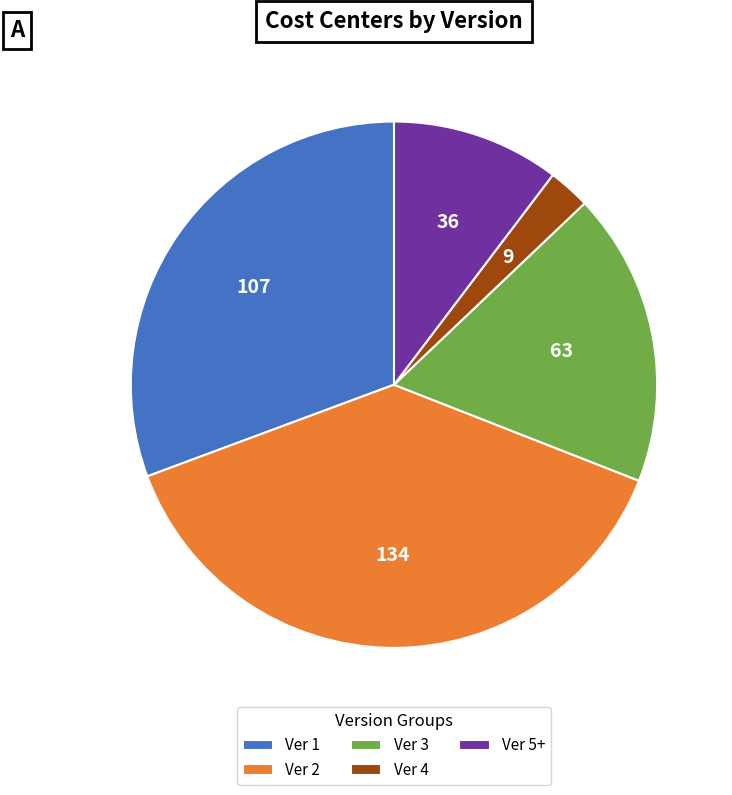

Do Ver 5+ and Ver 3 together represent more than half of the pie?

No